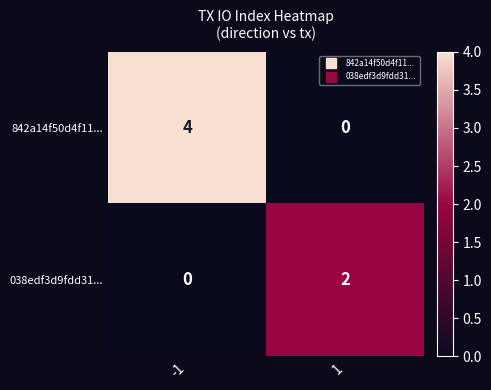

What is the sum of the 842a14f50d4f11... values at -1 and 1?

4